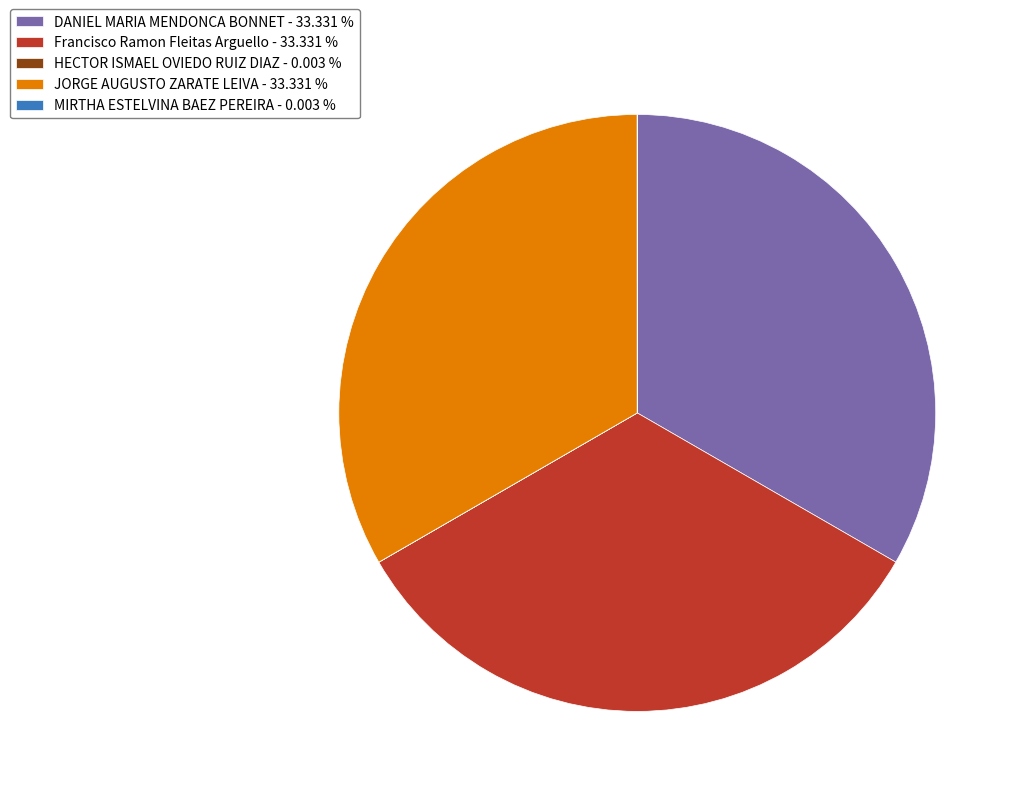

Approximately how many times larger is the value at JORGE AUGUSTO ZARATE LEIVA - 33.331 % compared to DANIEL MARIA MENDONCA BONNET - 33.331 %?

1.0